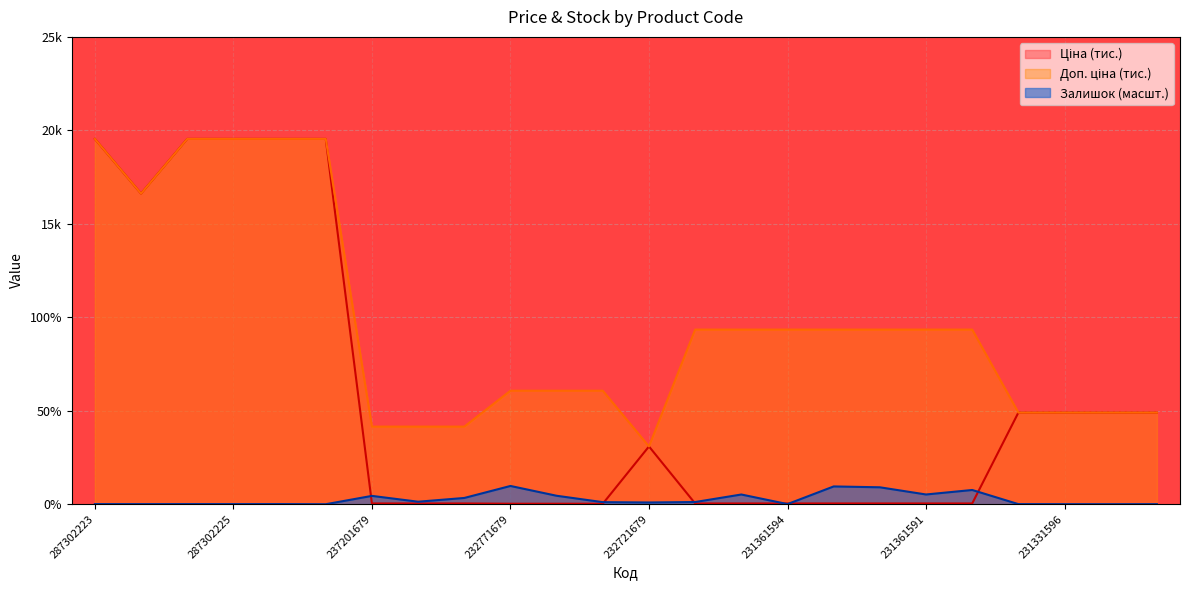

Which category has the lowest value in the Залишок series?

287301833